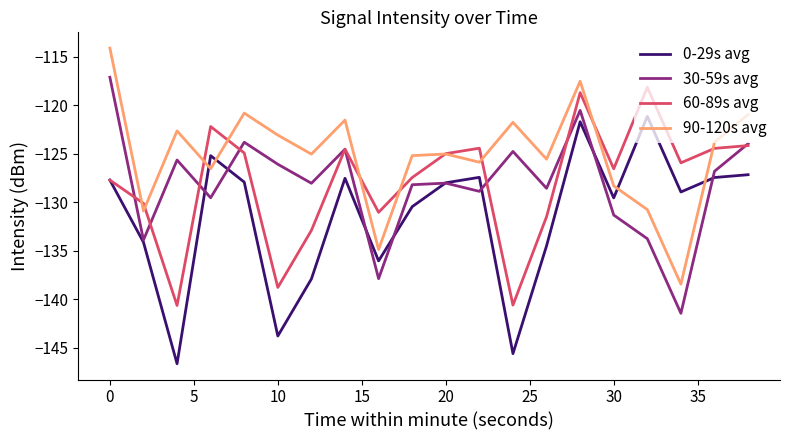

True or false: 90-120s avg and 30-59s avg intersect in this chart.

False